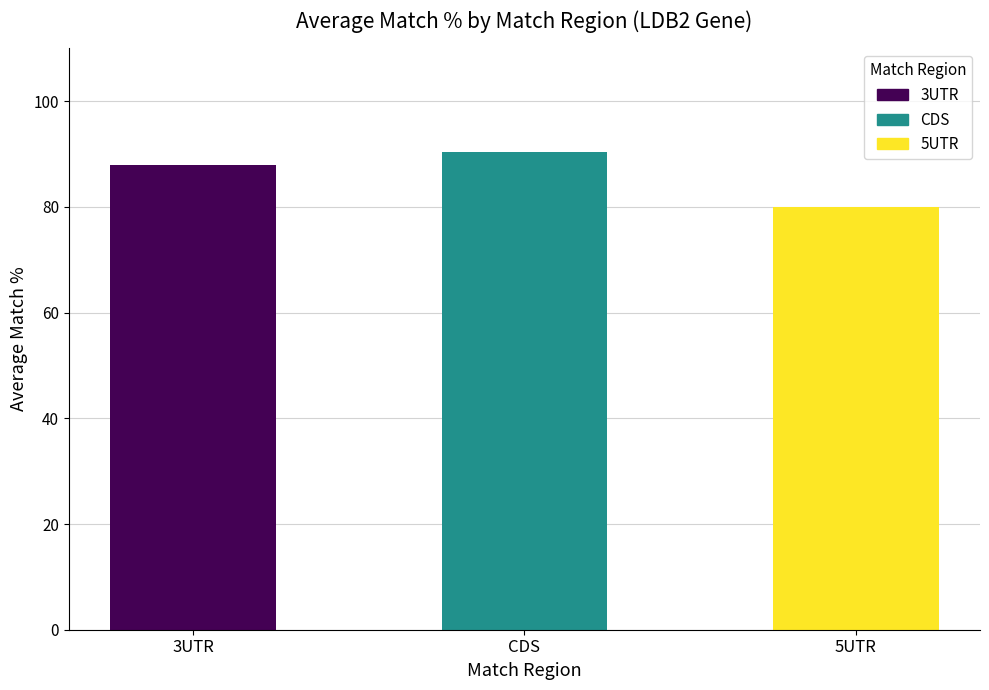

What is the sum of all values?

258.3